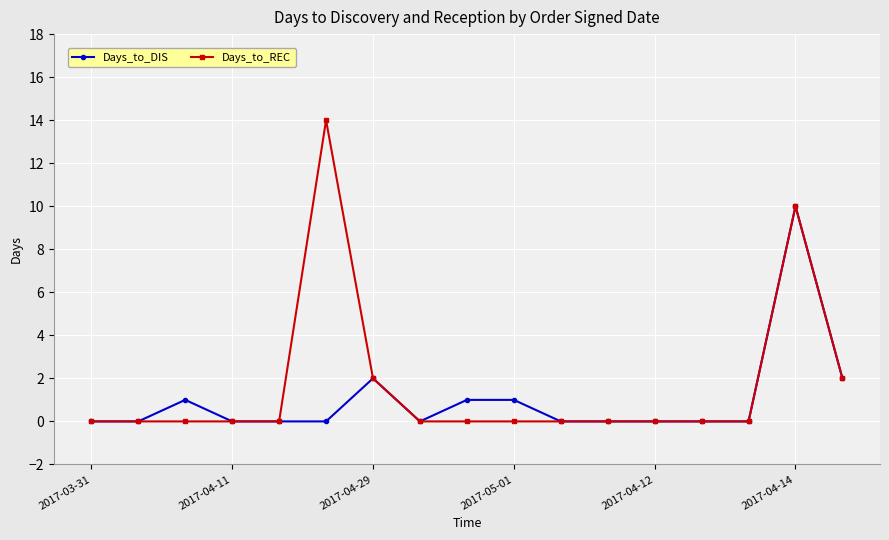

List the series in order of their overall mean, highest first.

Days_to_REC, Days_to_DIS